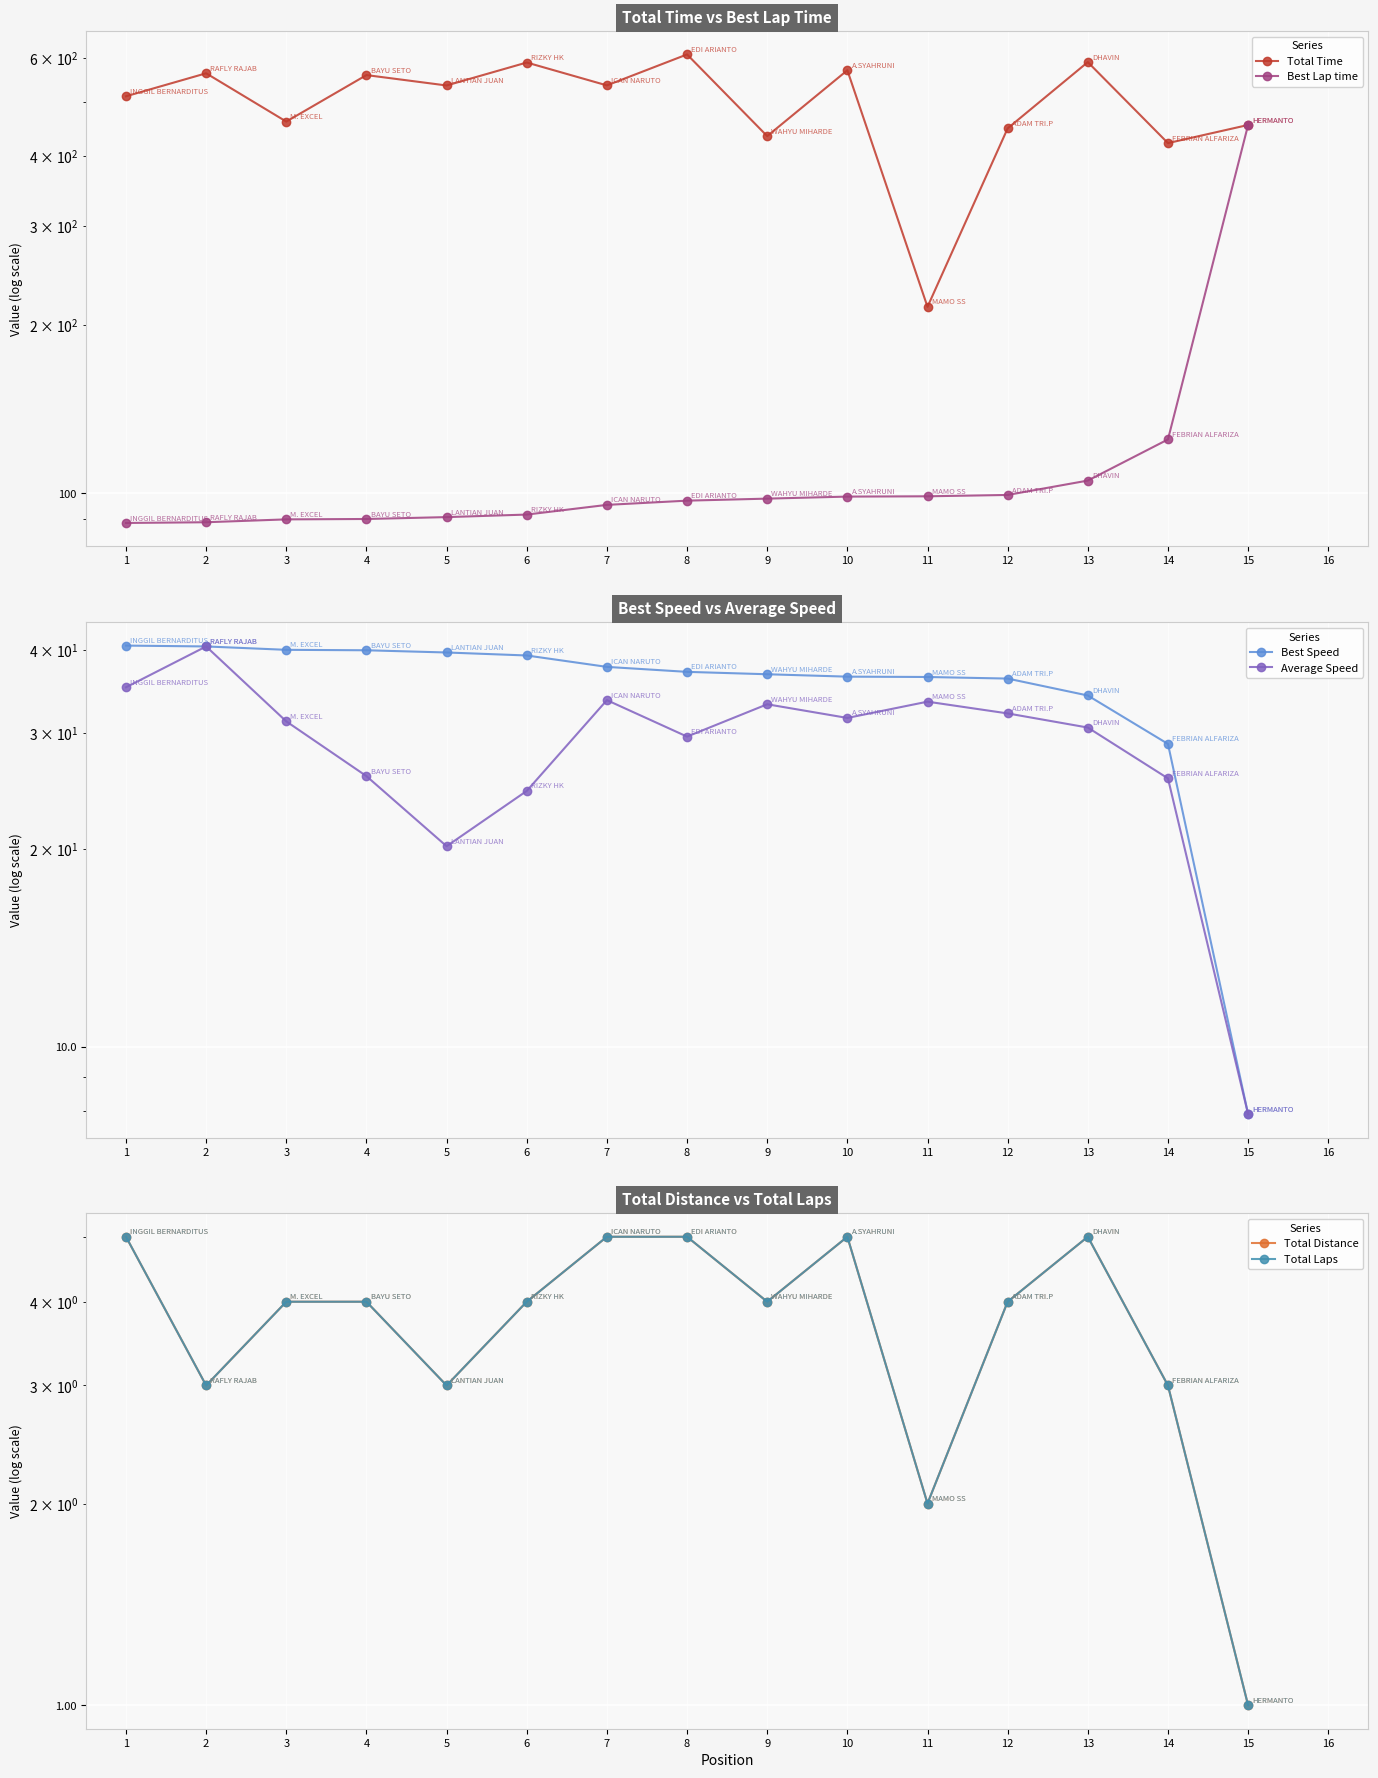

True or false: Total Time and Total Distance cross at least once.

False